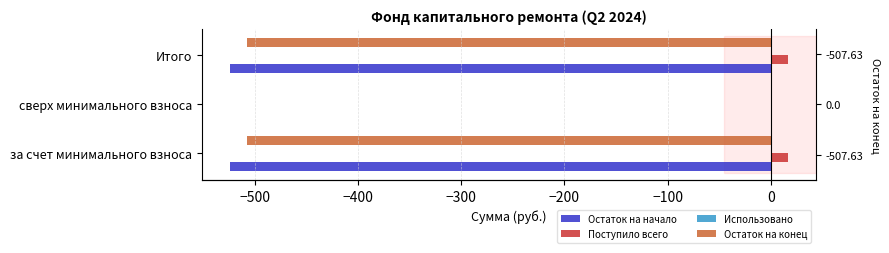

What is the approximate value of Использовано at −400?

0.2